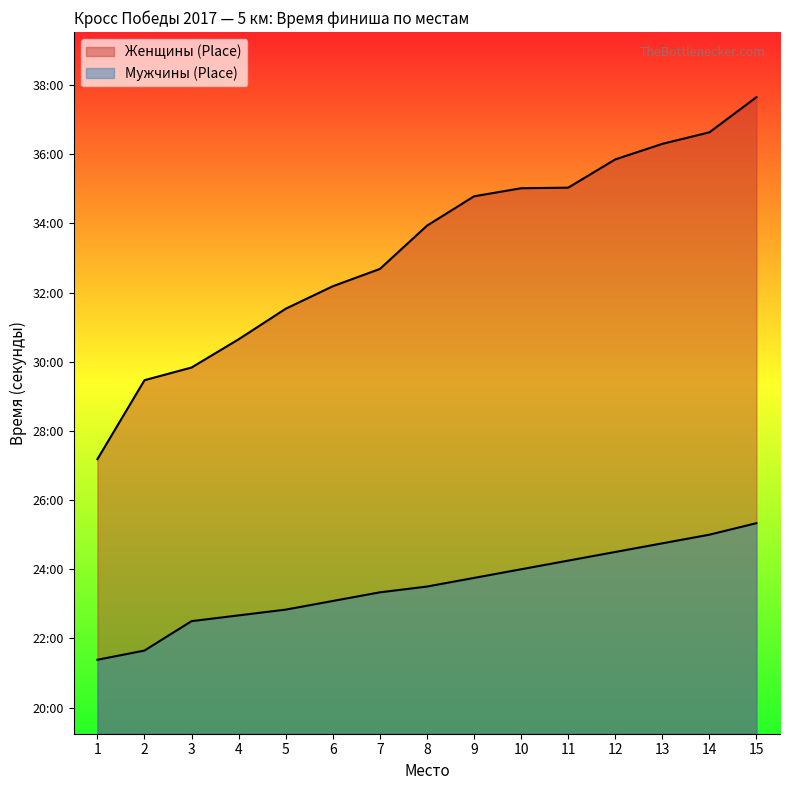

What is the total value across all series at 4?

3199